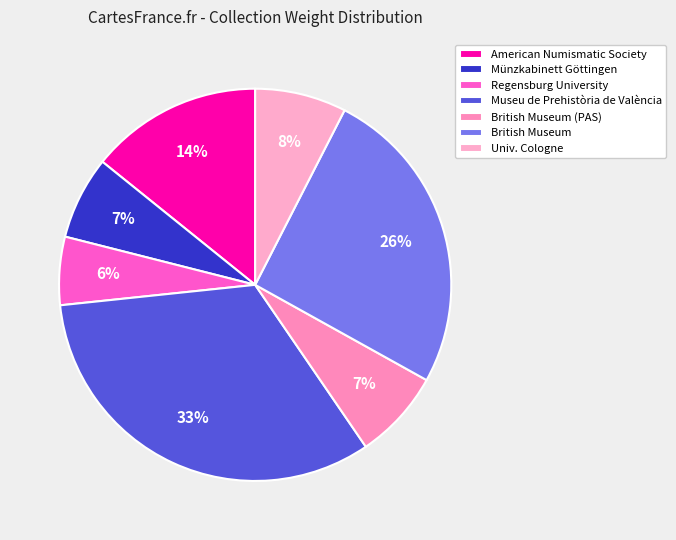

Count the number of slices in the pie.

7